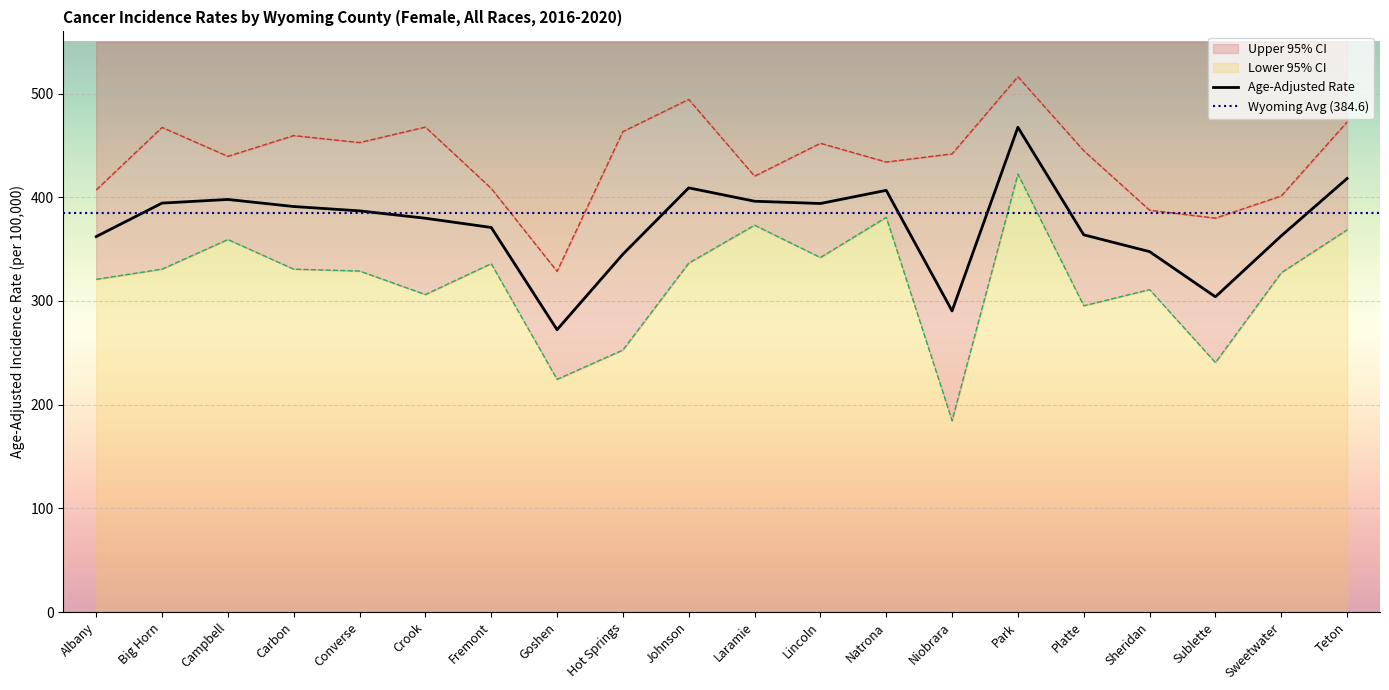

What is the label of the 18th point from the left?

Sublette